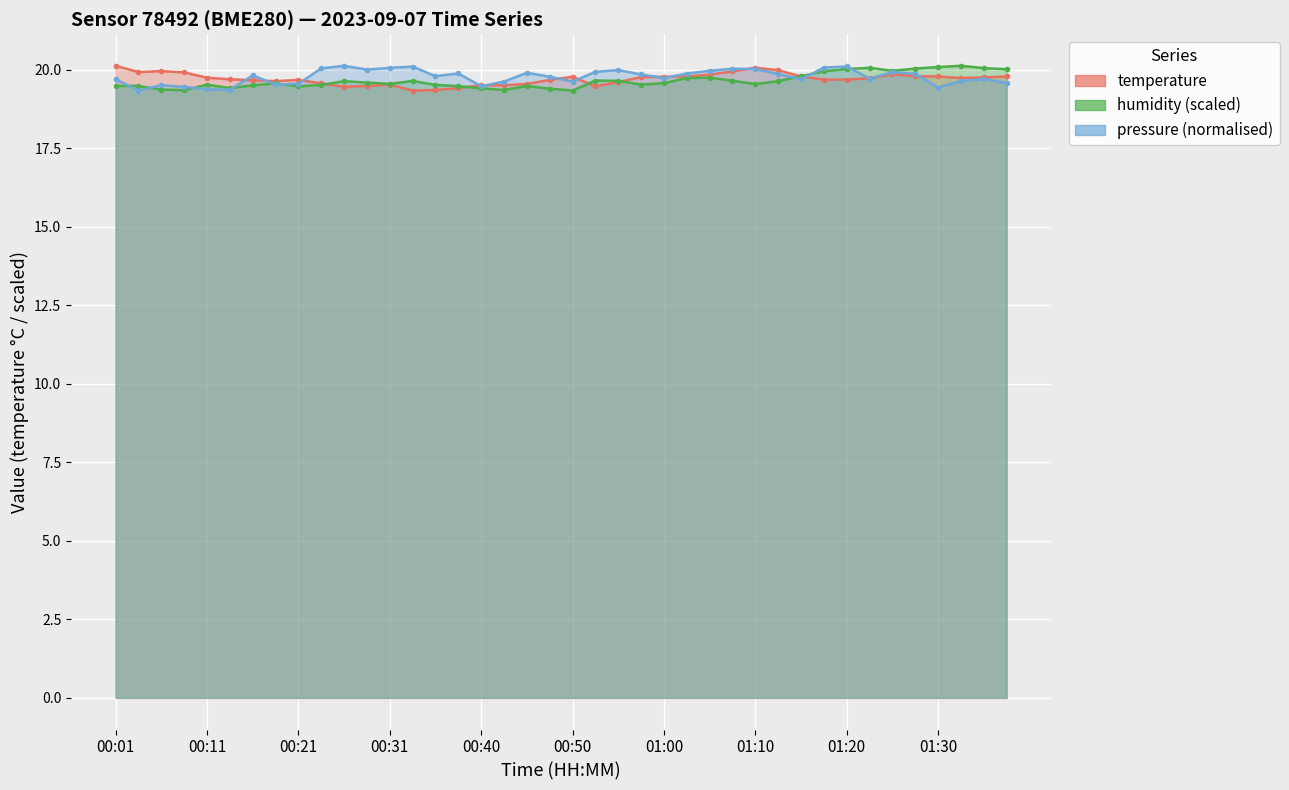

Which series has the largest range (max minus min)?

temperature